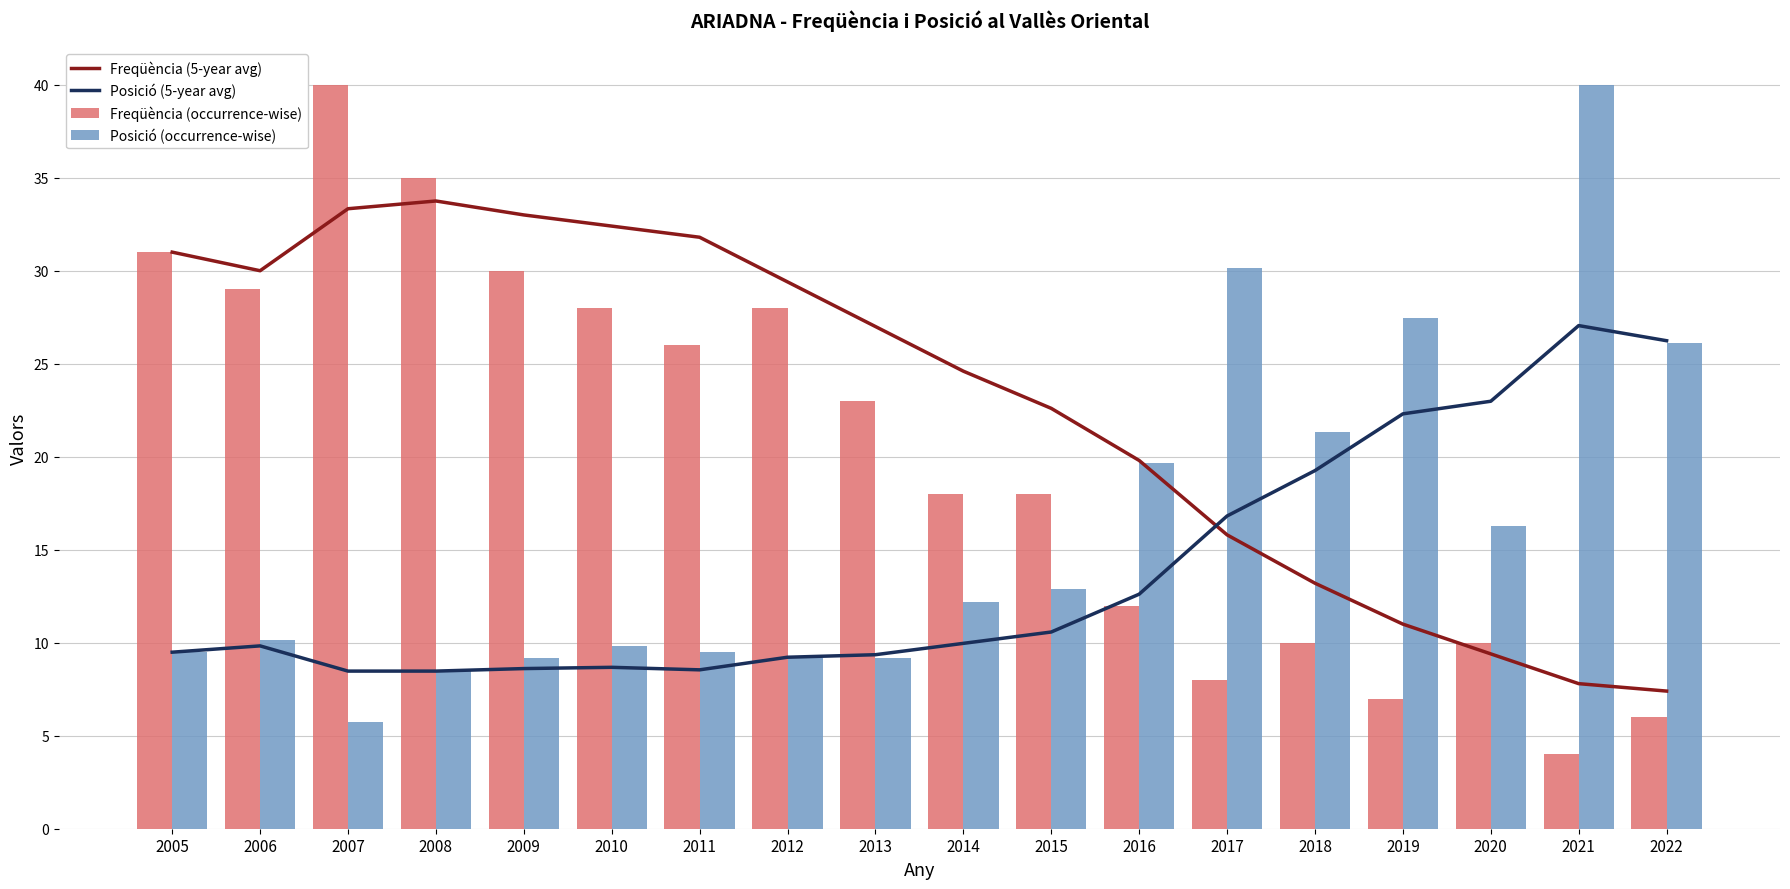

What is the maximum value for Posició (5-year avg)?

27.1